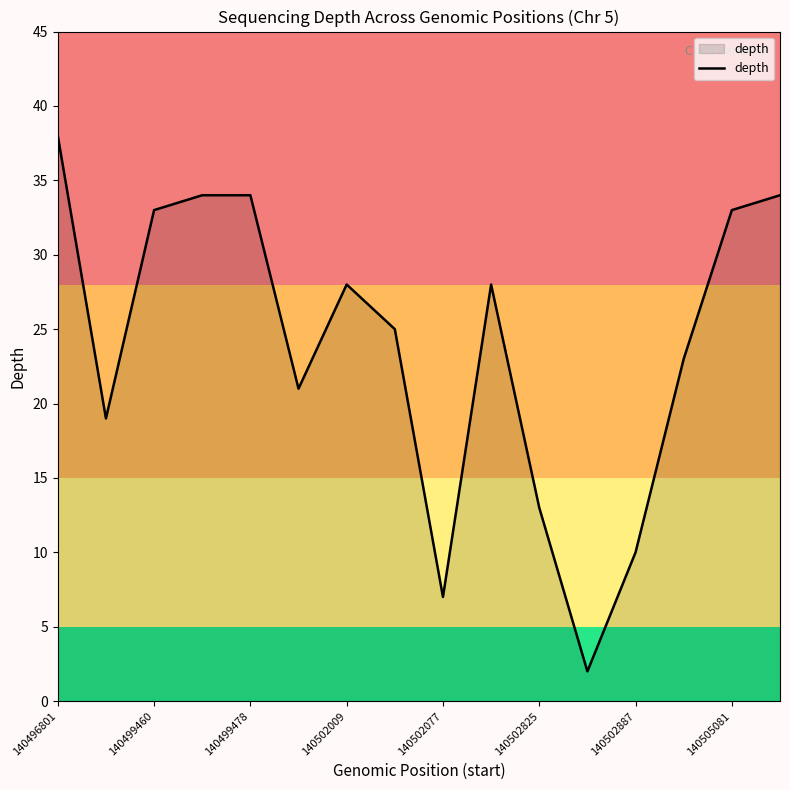

What is the greatest value displayed?

38